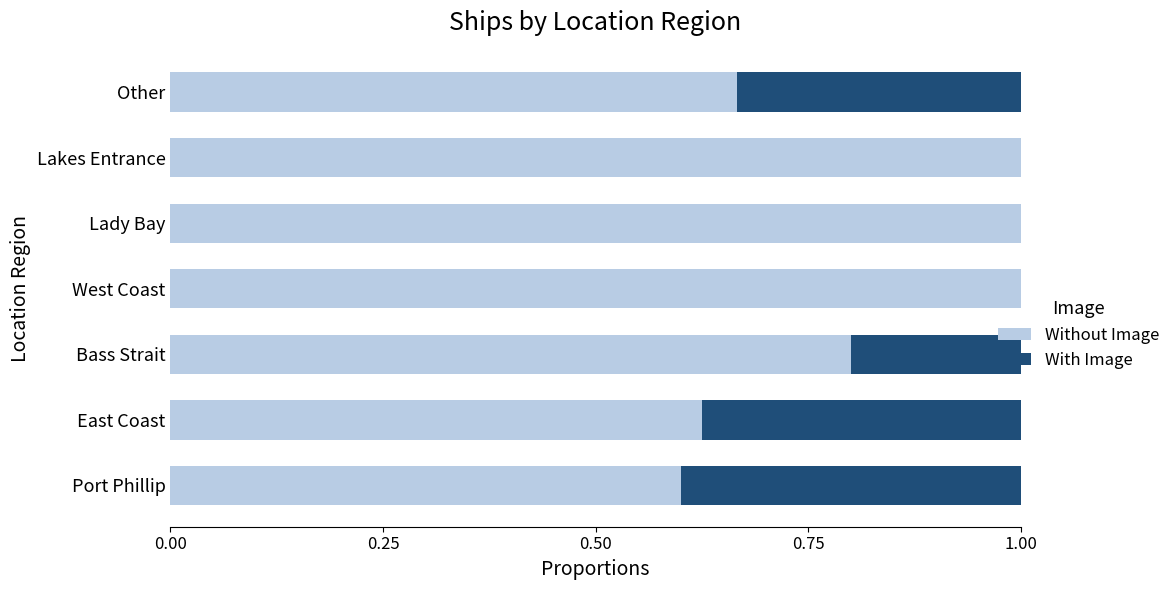

What is the sum of the Without Image values at Port Phillip and Lady Bay?

1.6